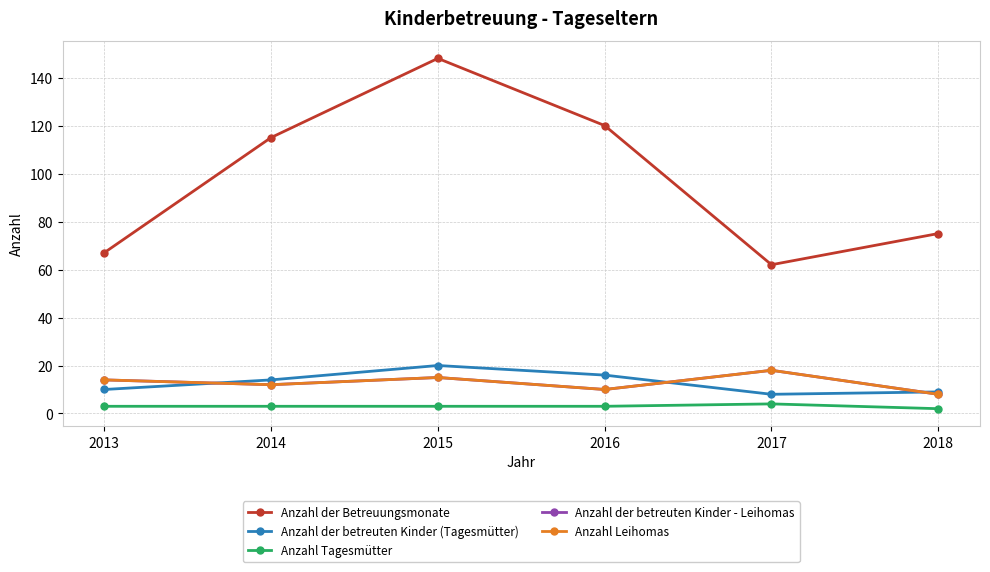

What is the sum of the Anzahl der betreuten Kinder (Tagesmütter) values at 2013 and 2016?

26